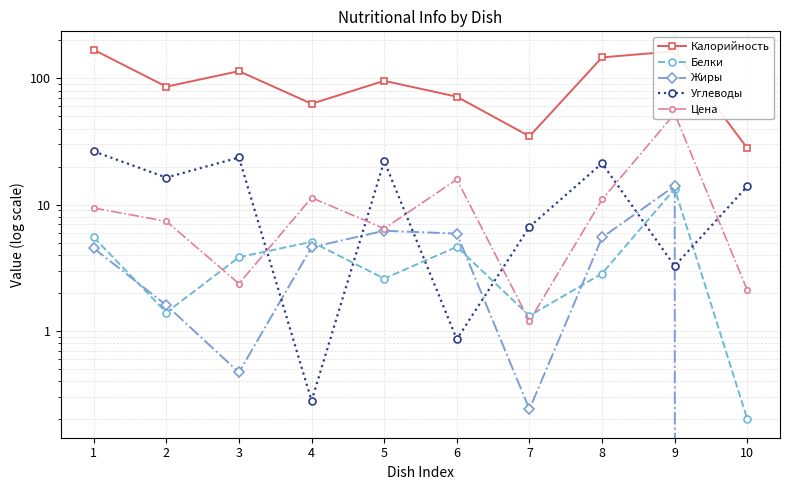

What is the maximum value for Калорийность?

168.4